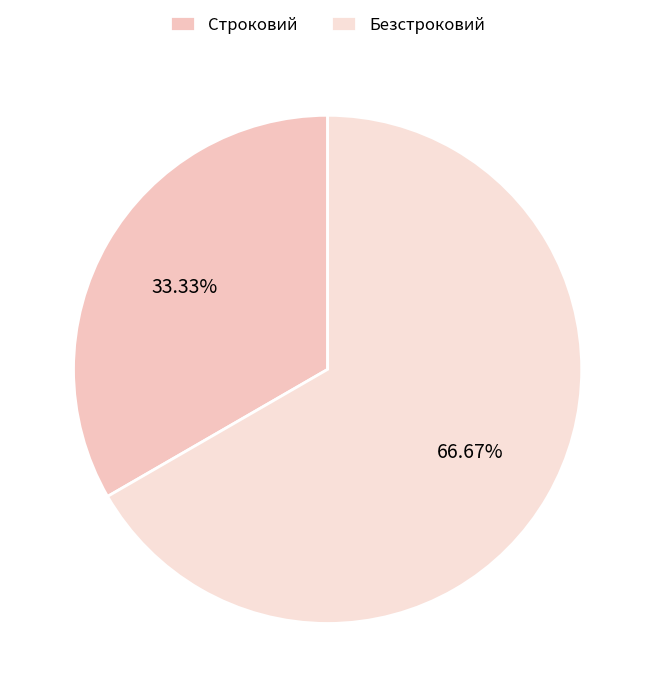

What percentage is the Строковий slice, to the nearest percent?

33%